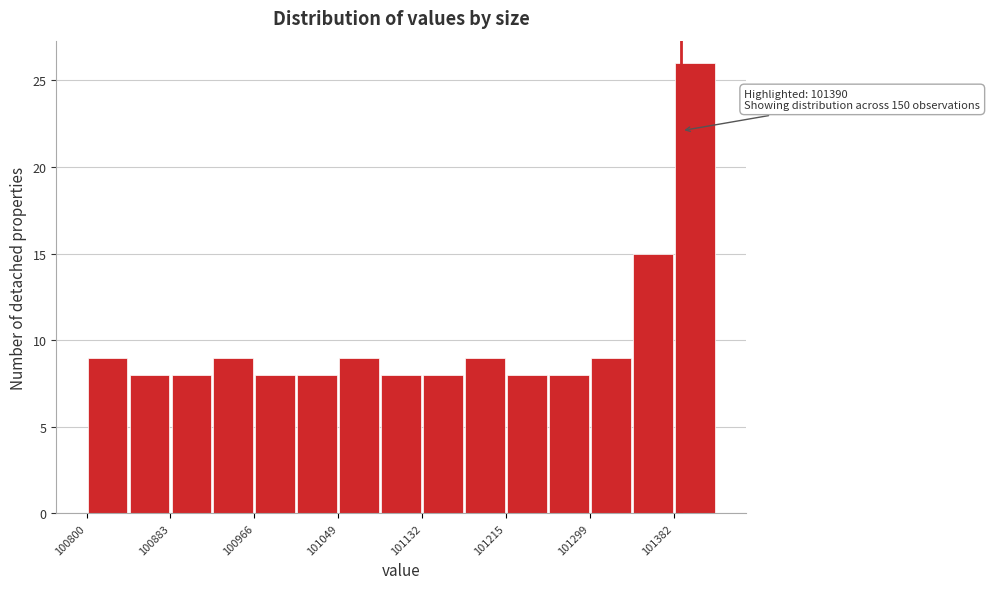

Which range on the x-axis has the tallest bar?

101380 to 101420